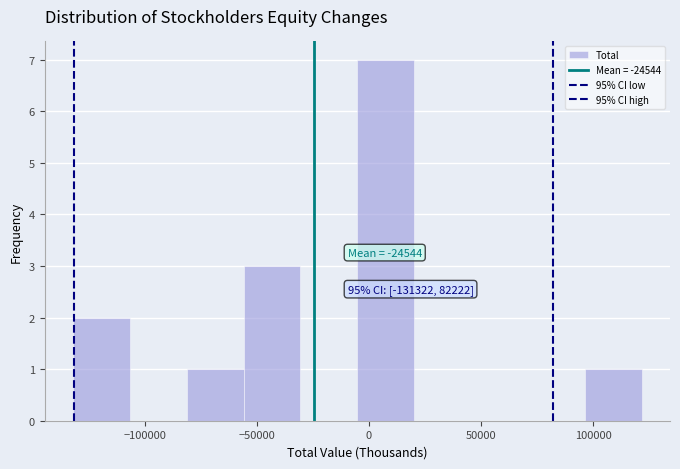

Which range on the x-axis has the tallest bar?

-5000 to 20000